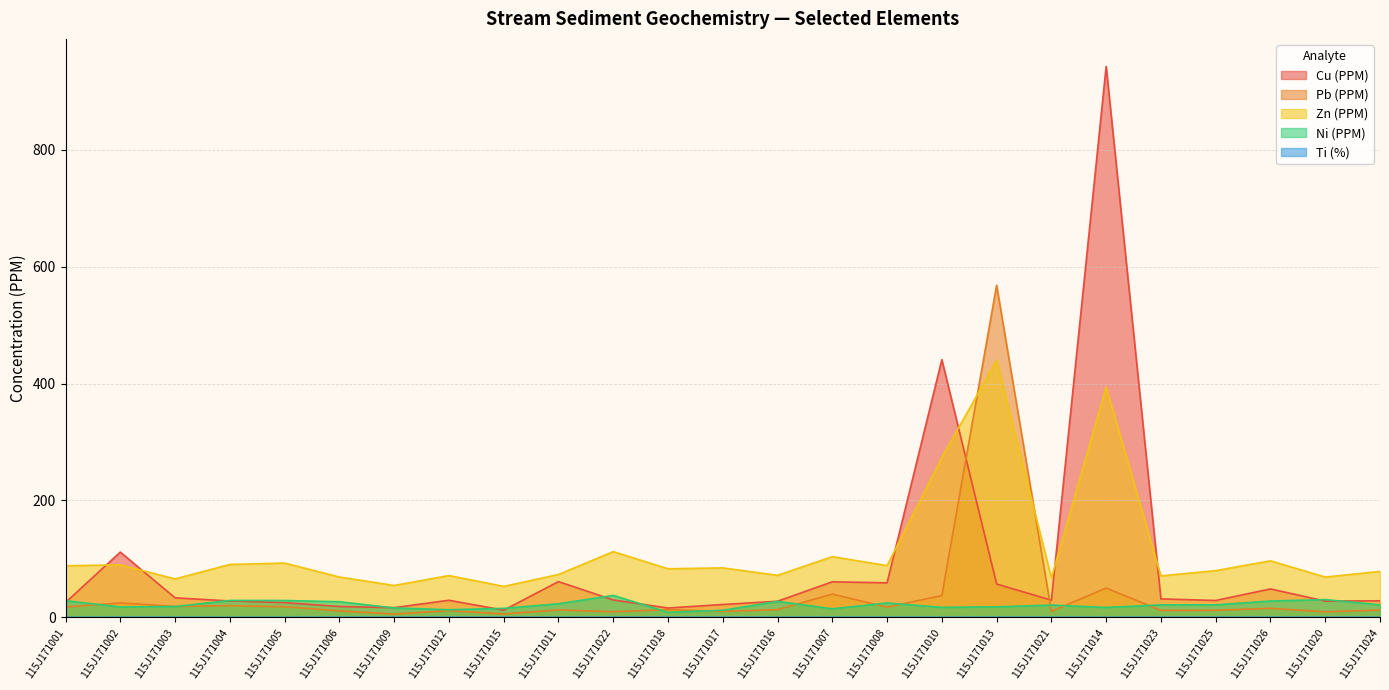

Where is the first local minimum for Pb (PPM)?

115J171003